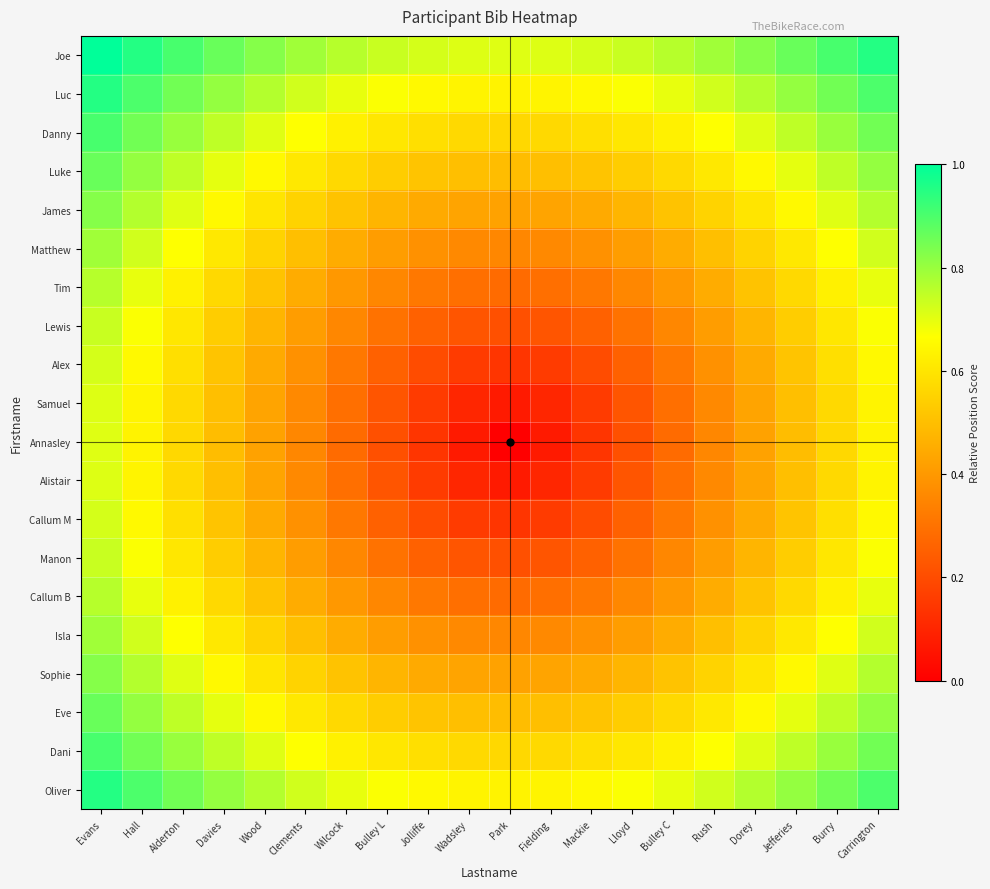

Count the number of data series in this chart.

20